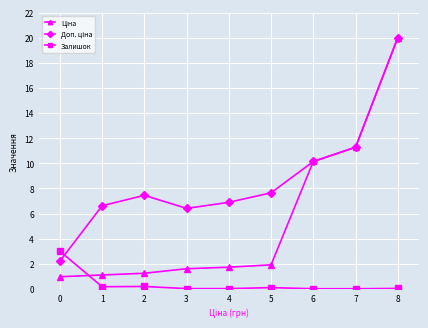

How many lines are shown in the chart?

3